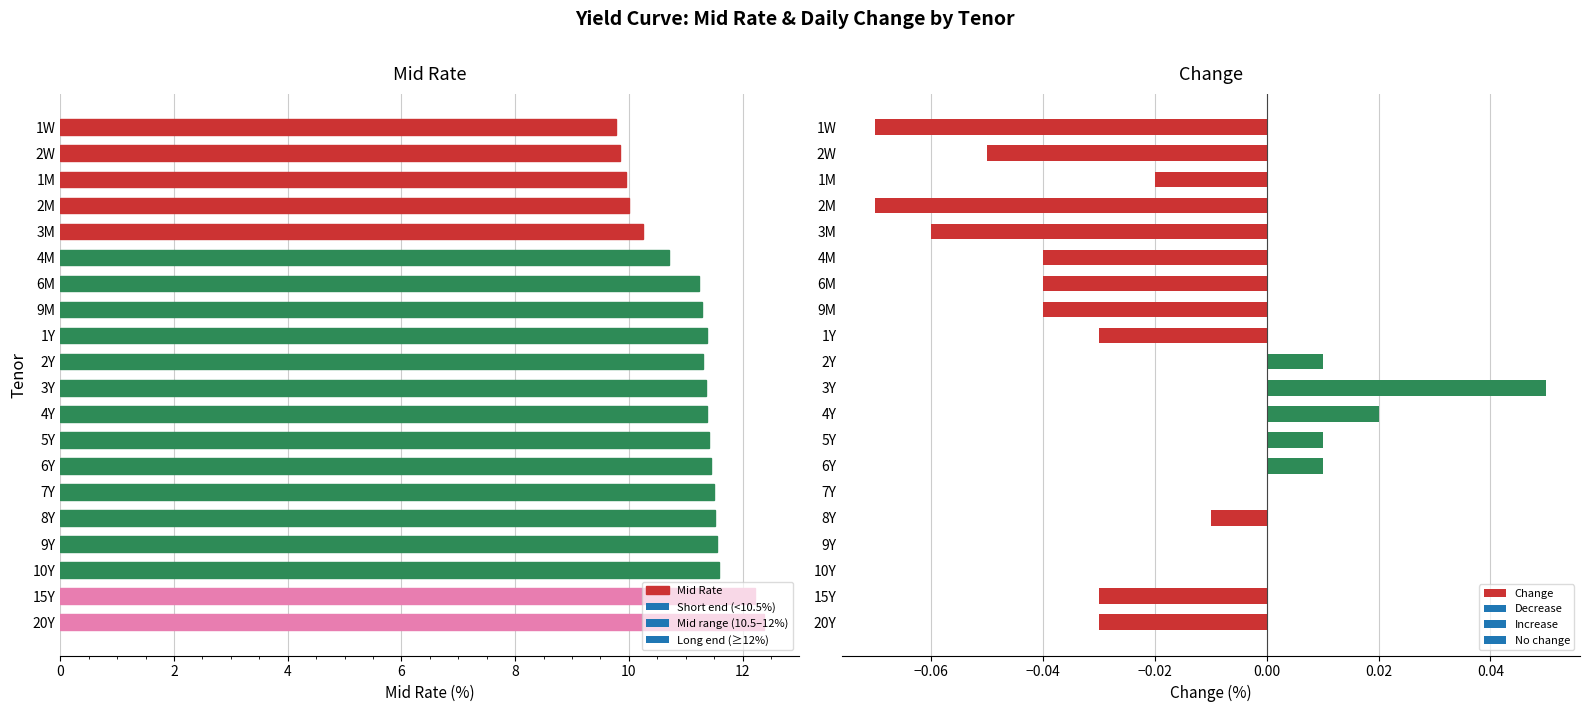

Is it true that Change equals 0.0 at 10Y?

True